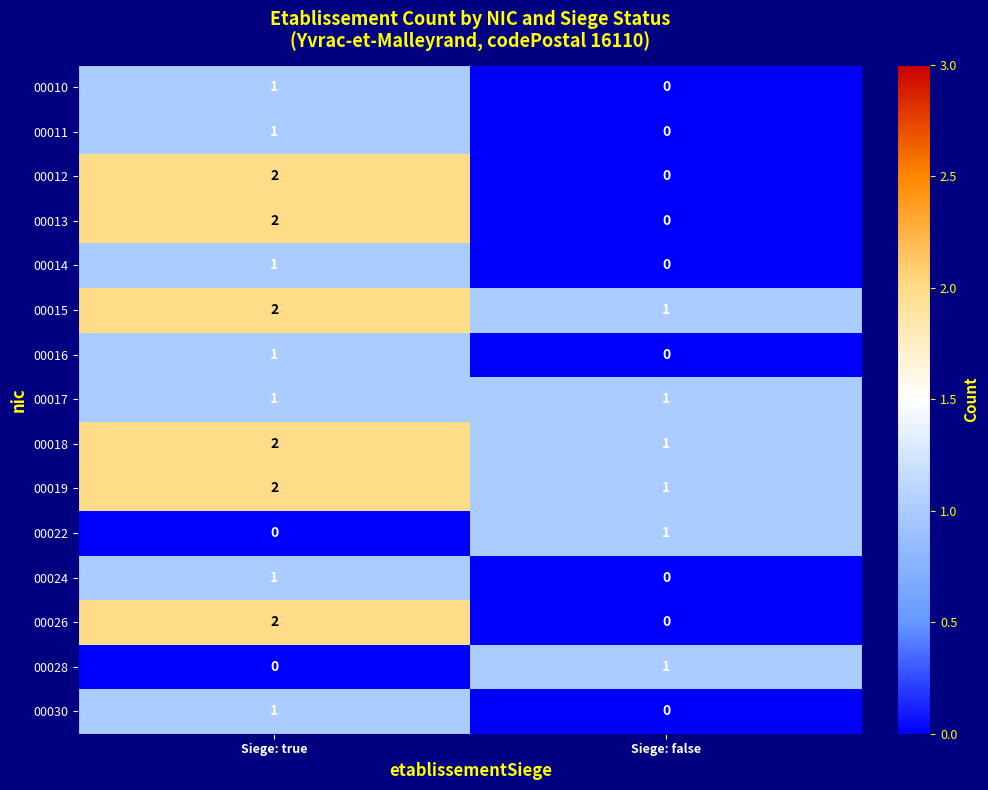

At which category is the sum across all series the highest?

Siege: true